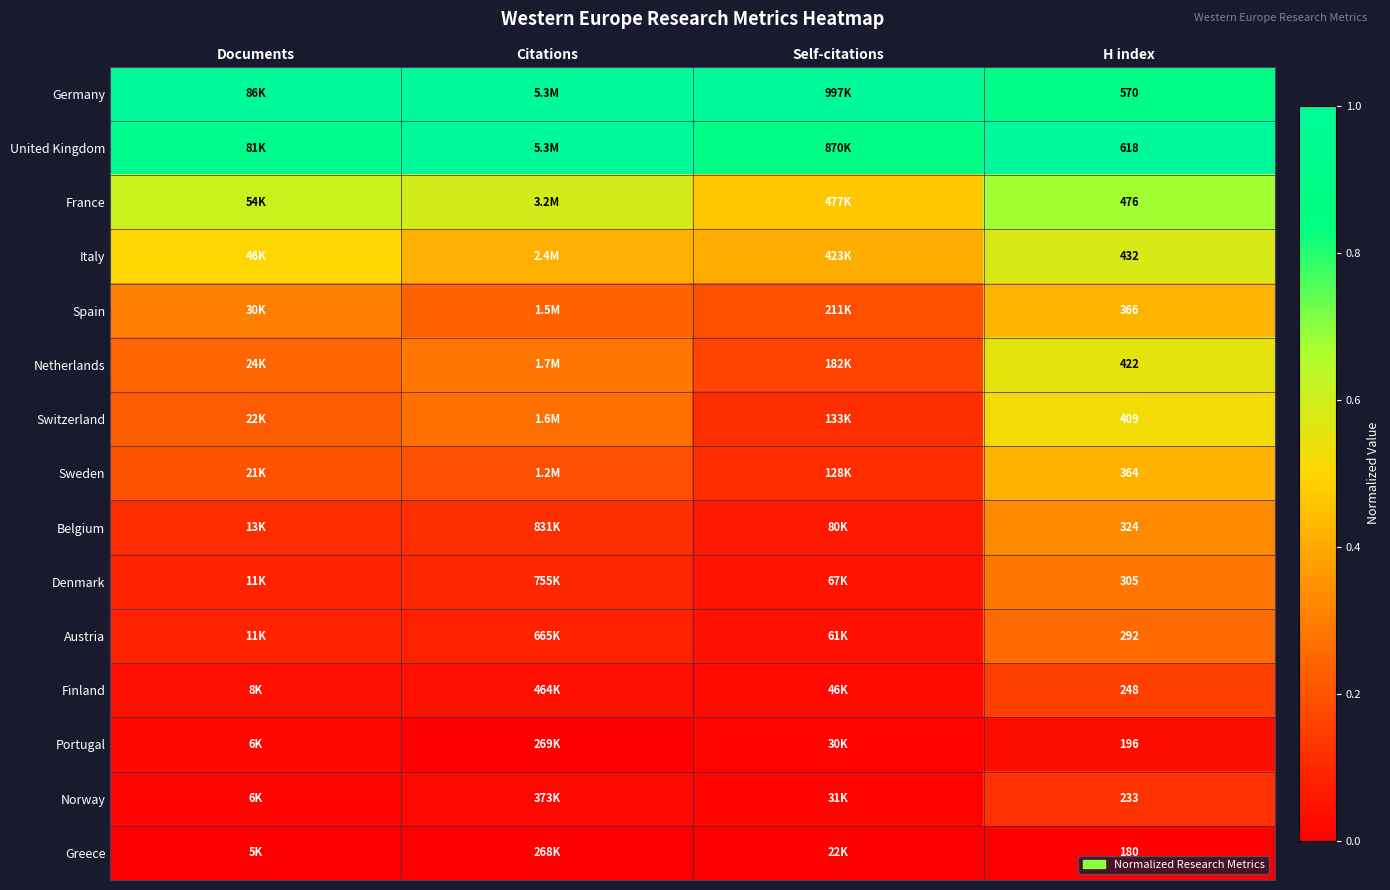

At H index, list the series in order from smallest to largest.

Greece, Portugal, Norway, Finland, Austria, Denmark, Belgium, Sweden, Spain, Switzerland, Netherlands, Italy, France, Germany, United Kingdom